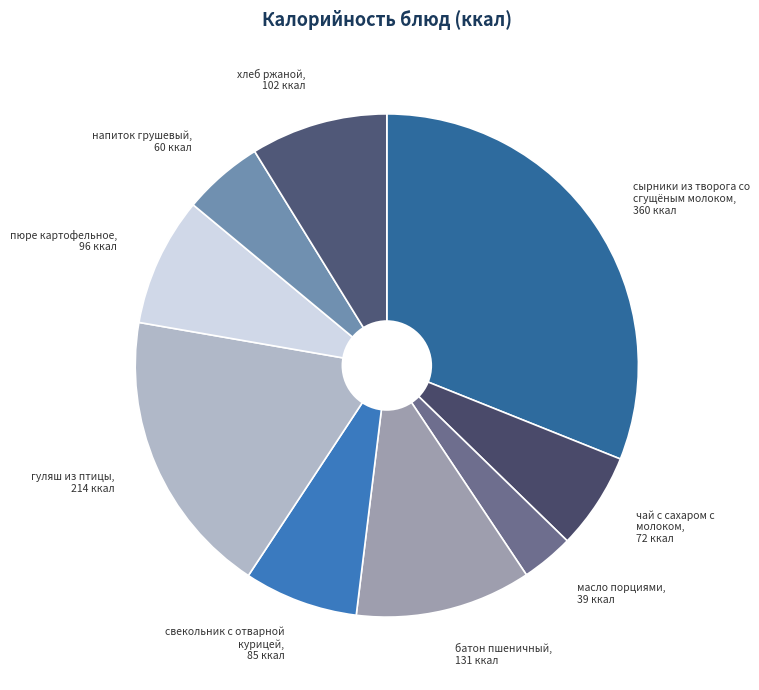

Which slice is the smallest?

масло порциями